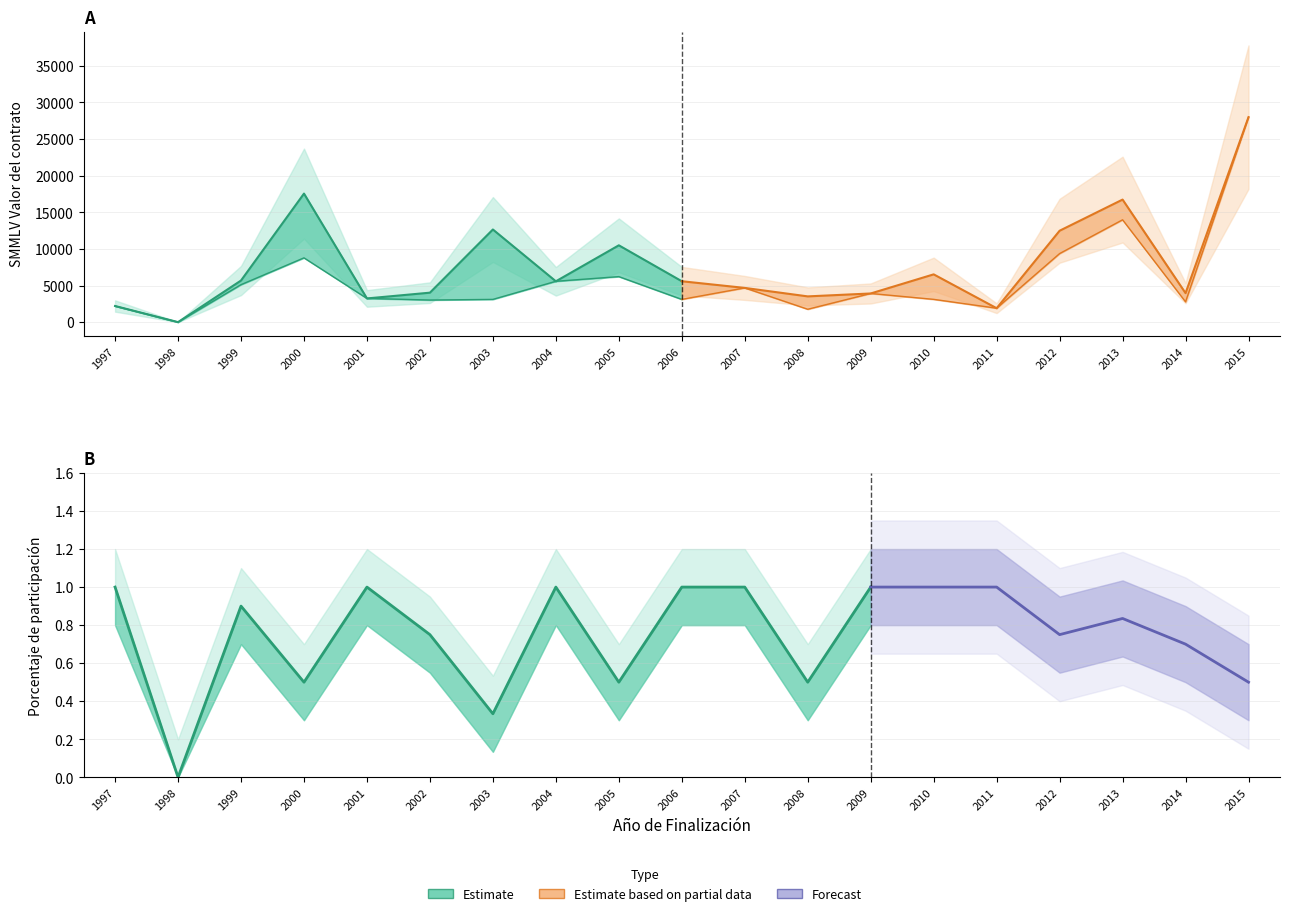

True or false: SMMLV finalizacion del contrato and PORCENTAJE DE PARTICIPACION intersect in this chart.

False